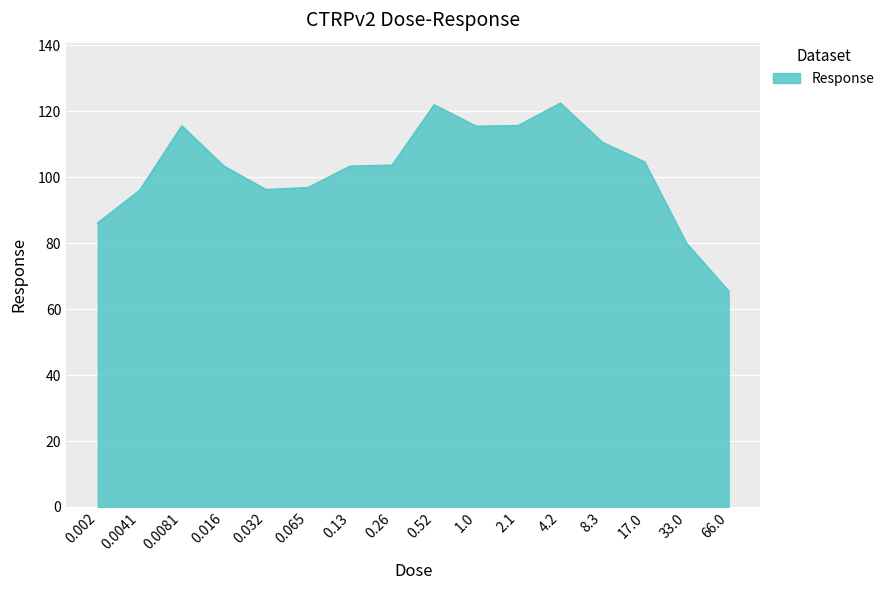

What is the sum of all values?

1636.6